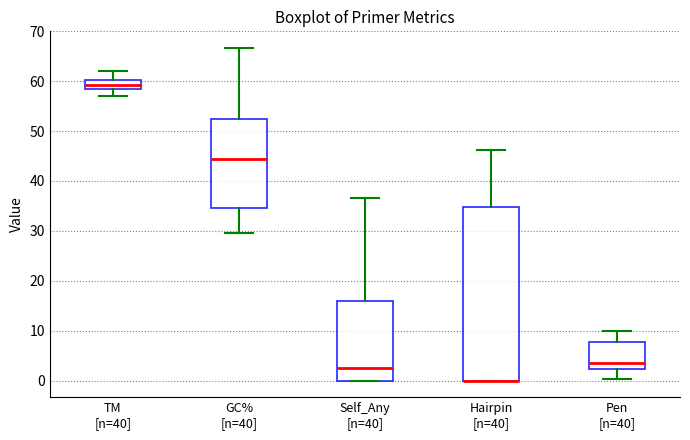

Reading left to right, transcribe this box plot: for each box, give where its median line is, the range the box spans, and where its two whiskers end, as read against the y-axis. The values are not printed on the chart, so give them approximately, as read against the axis.

TM [n=40]: median 59, box 58 to 60, whiskers 57 to 62
GC% [n=40]: median 44, box 35 to 52, whiskers 30 to 67
Self_Any [n=40]: median 3, box 0 to 16, whiskers 0 to 37
Hairpin [n=40]: median 0 (drawn on the box's lower edge), box 0 to 35, whiskers 0 to 46
Pen [n=40]: median 4, box 2 to 8, whiskers 0 to 10